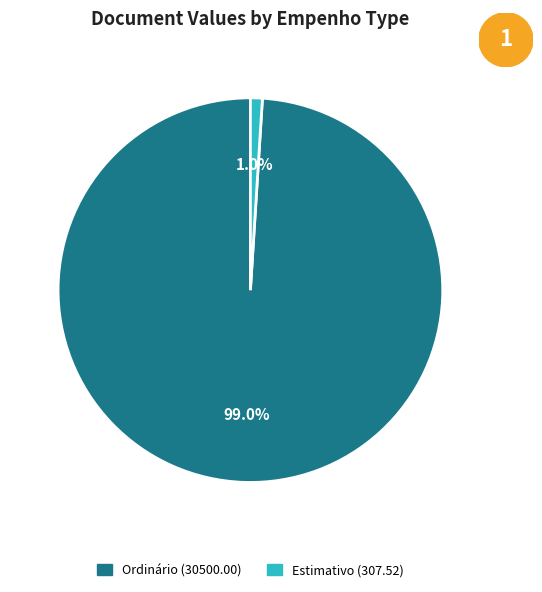

How many slices are in this pie chart?

2